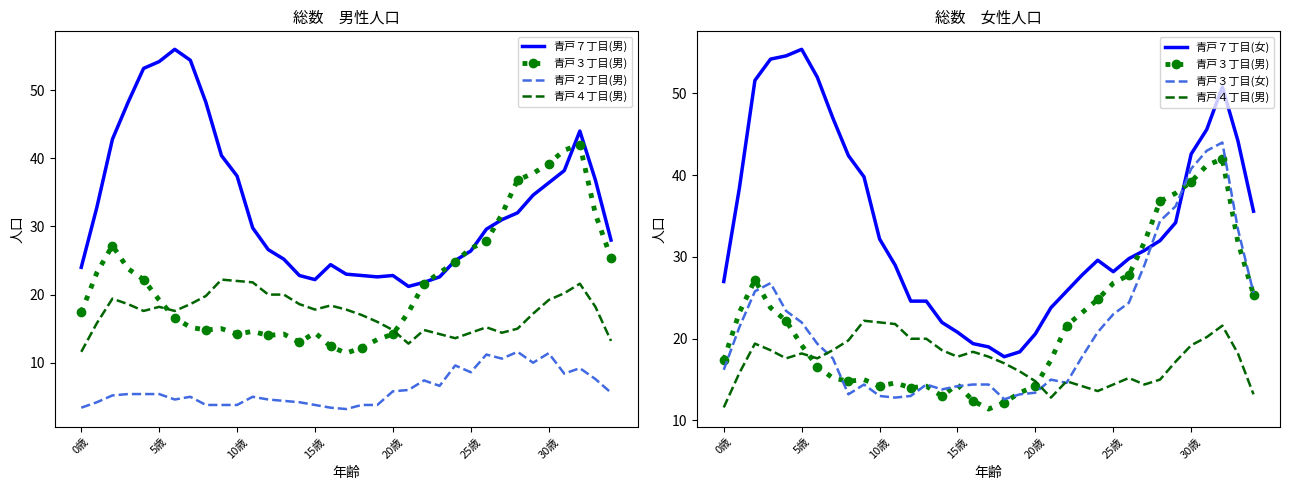

Is the value of 青戸７丁目(男) at 31 greater than the value of 青戸３丁目(男) at 10歳?

Yes